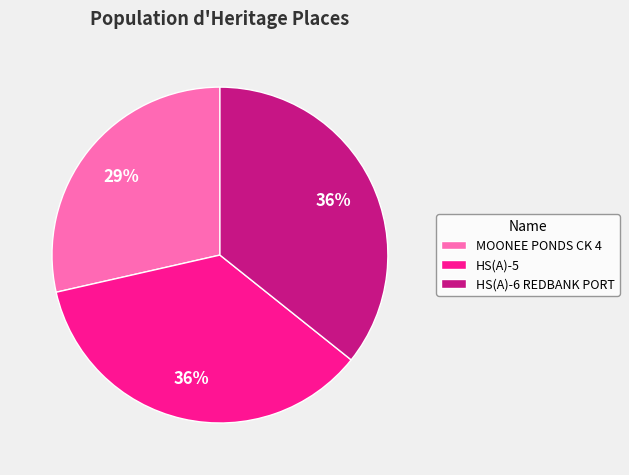

Combined, do HS(A)-6 REDBANK PORT and MOONEE PONDS CK 4 account for over 50%?

Yes